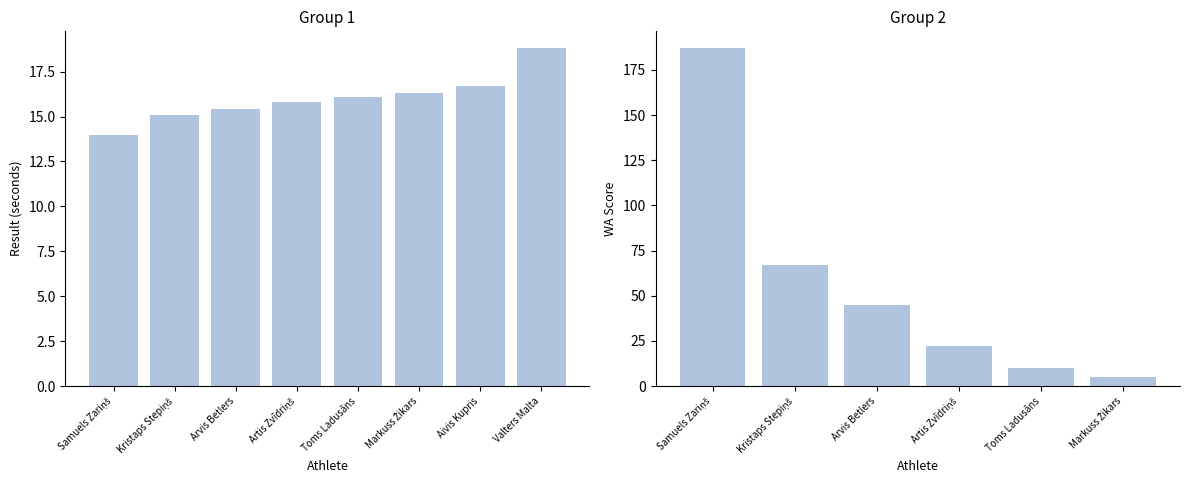

The chart shows a value of 16.3 at Markuss Žikars. True or false?

True